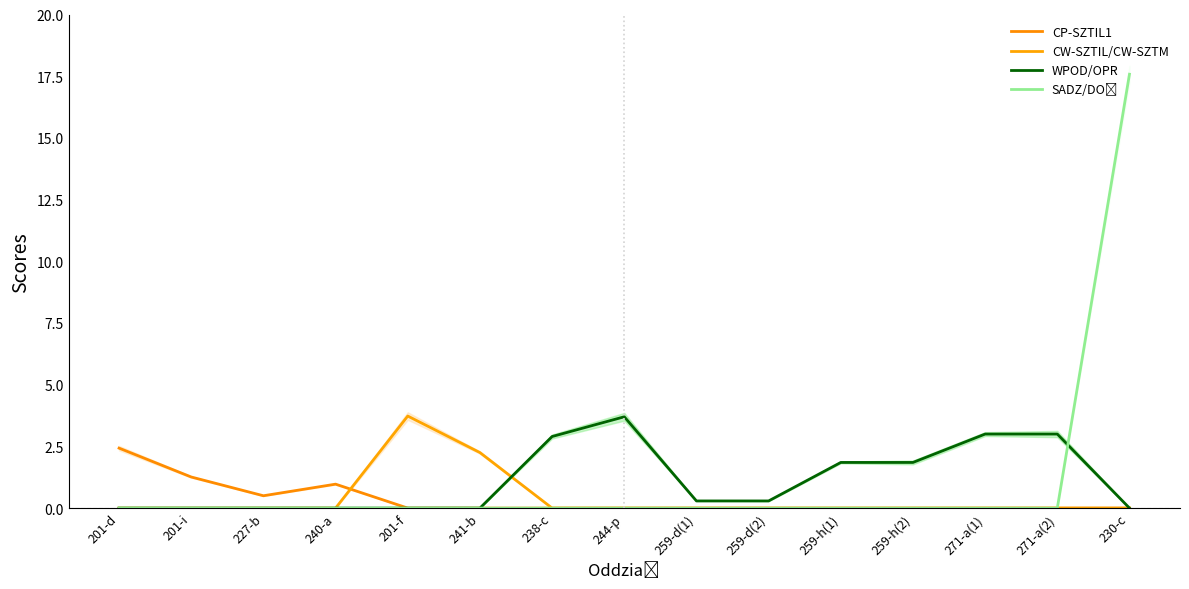

What is the difference between the second highest and minimum values in the CW-SZTIL/CW-SZTM series?

2.2